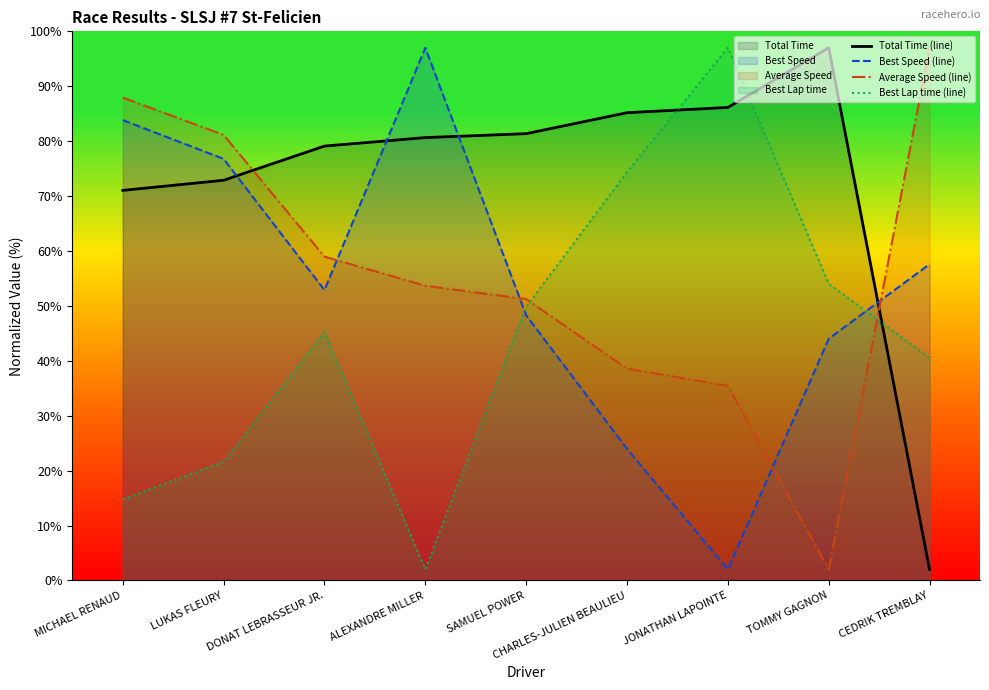

Does the chart display data point markers on the line(s)?

No